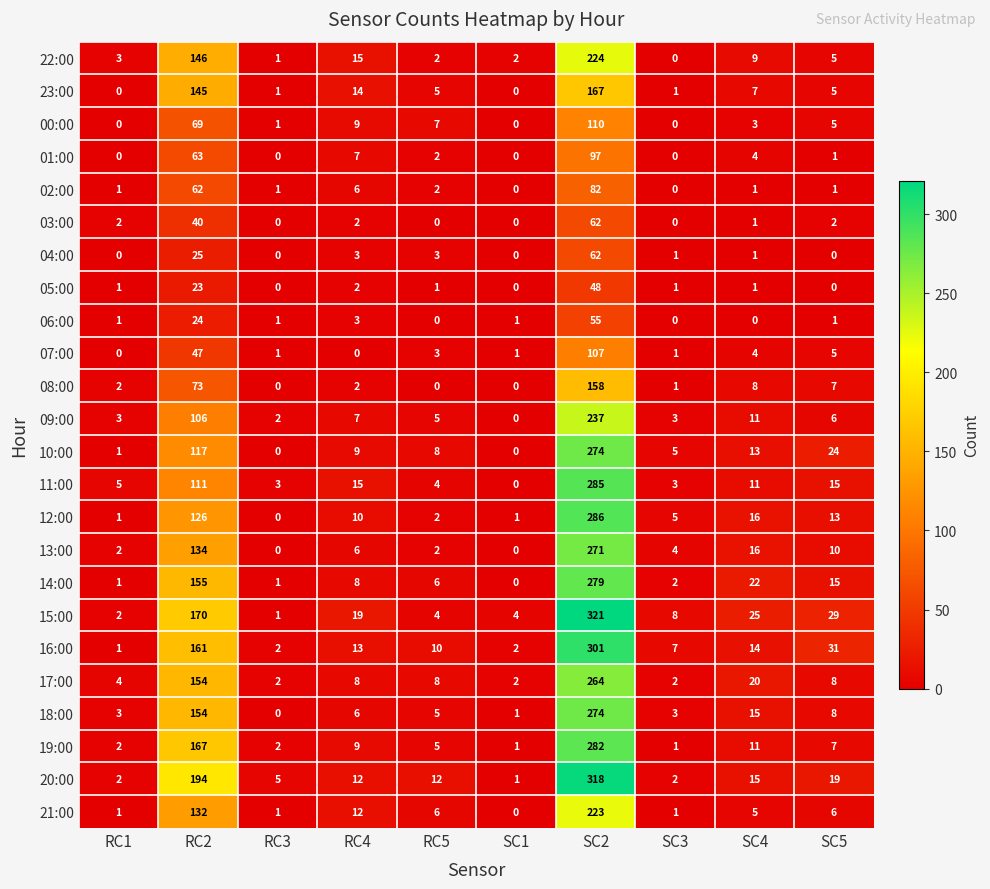

The 09:00 series shows 1 at RC1. True or false?

False